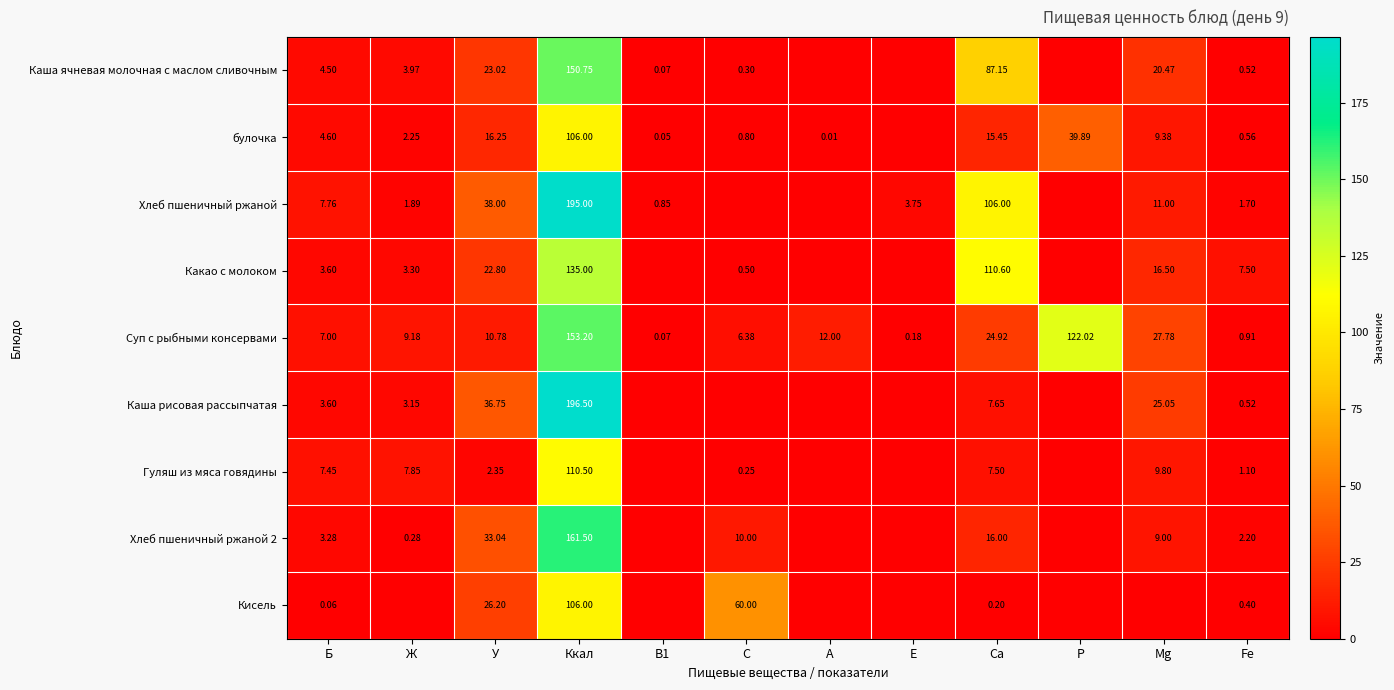

How many data points in Суп с рыбными консервами are less than 10?

6